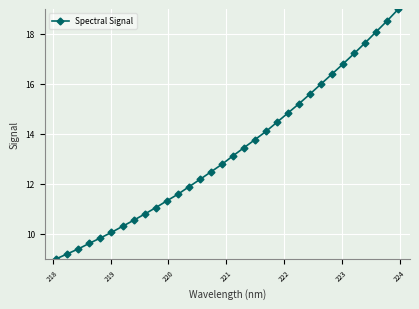

What is the difference between the maximum and minimum values?

10.0